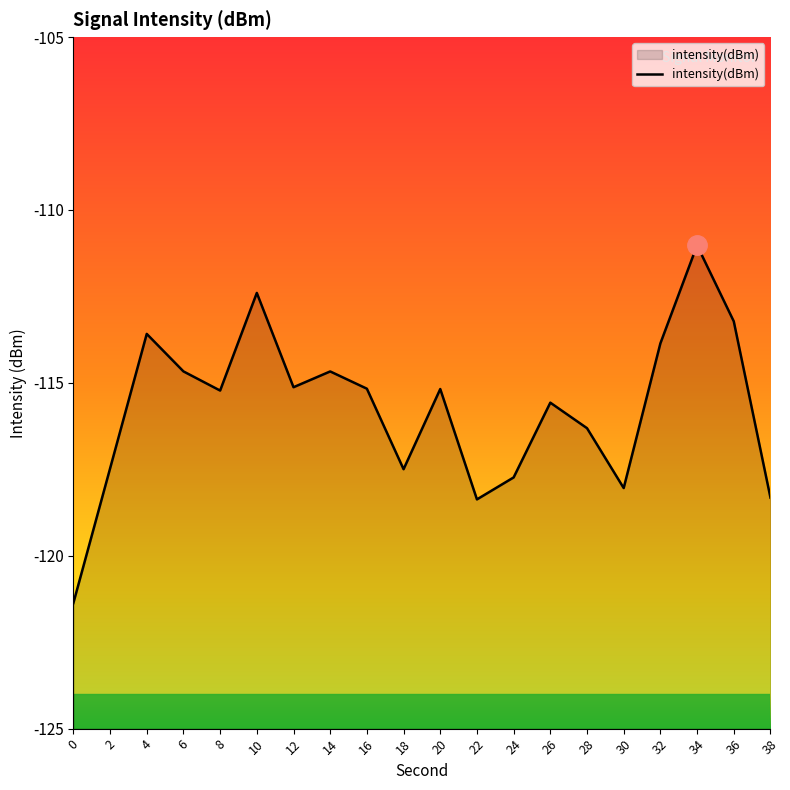

List the labels in order of value, largest first.

34, 10, 36, 4, 32, 6, 14, 12, 16, 20, 8, 26, 28, 2, 18, 24, 30, 38, 22, 0